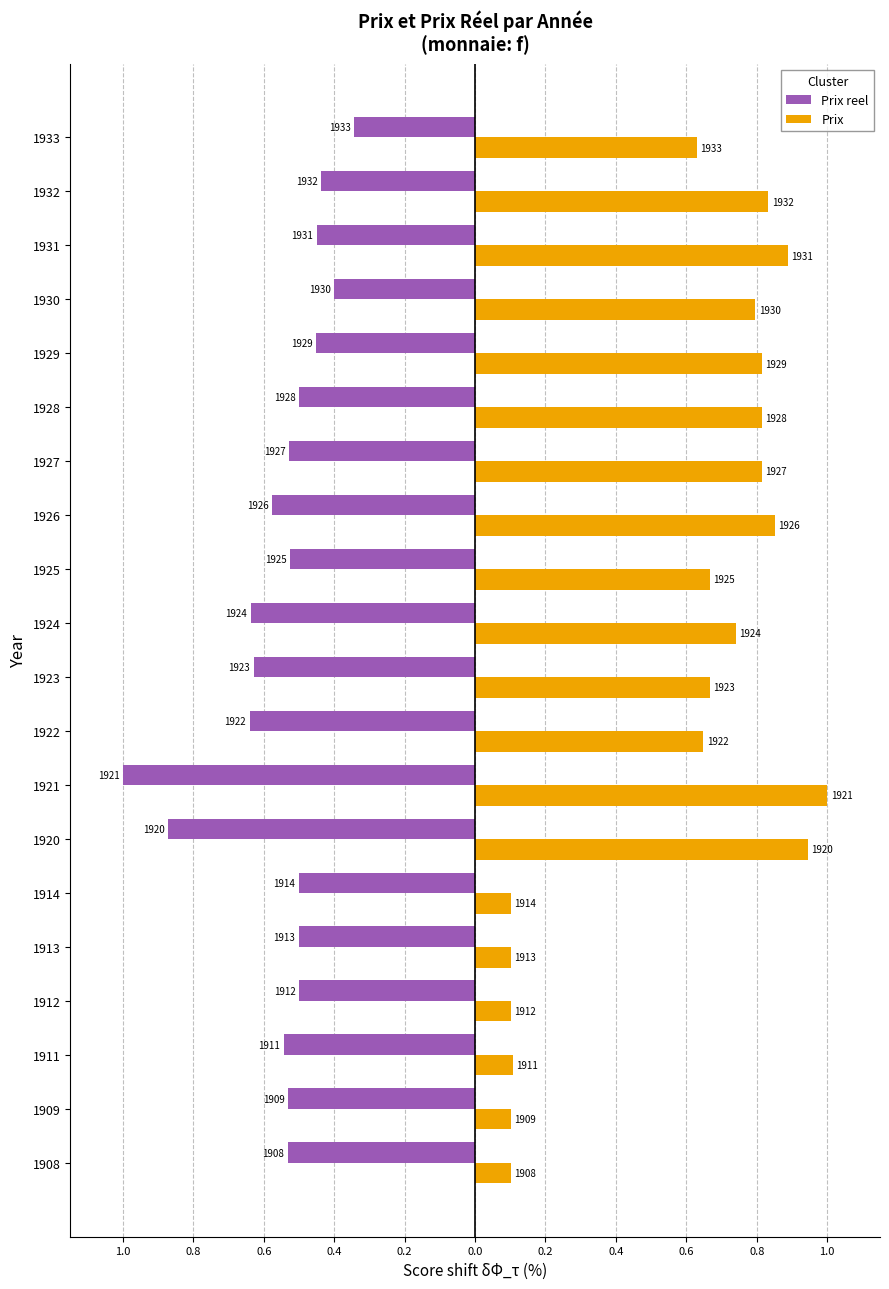

What are all the series names shown in the legend?

Prix reel, Prix